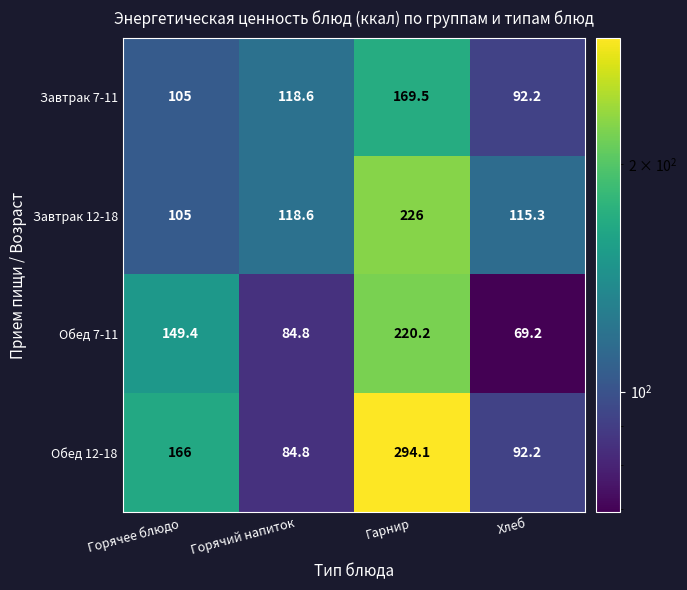

At which category is the sum across all series the highest?

Гарнир